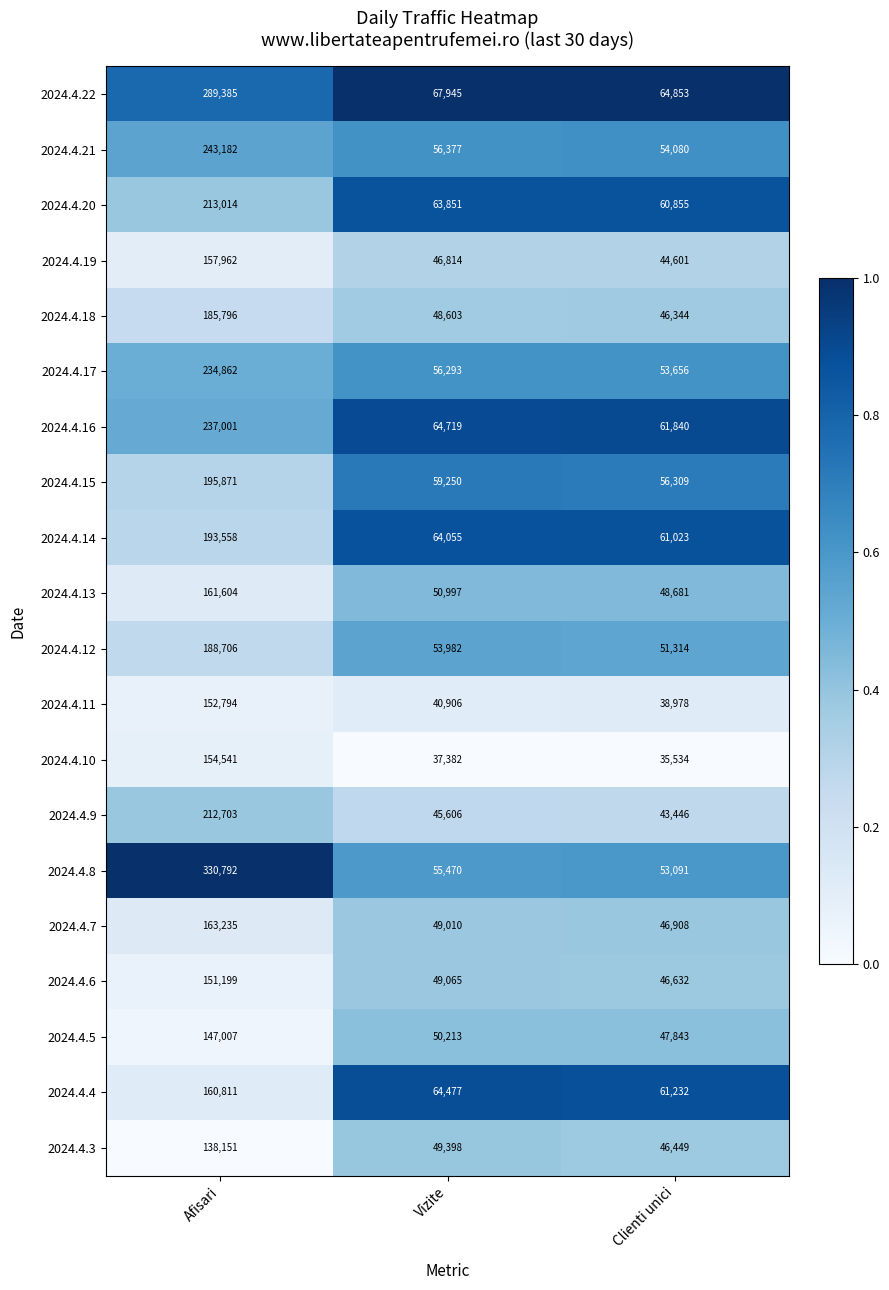

What is the maximum value shown in the chart?

330792